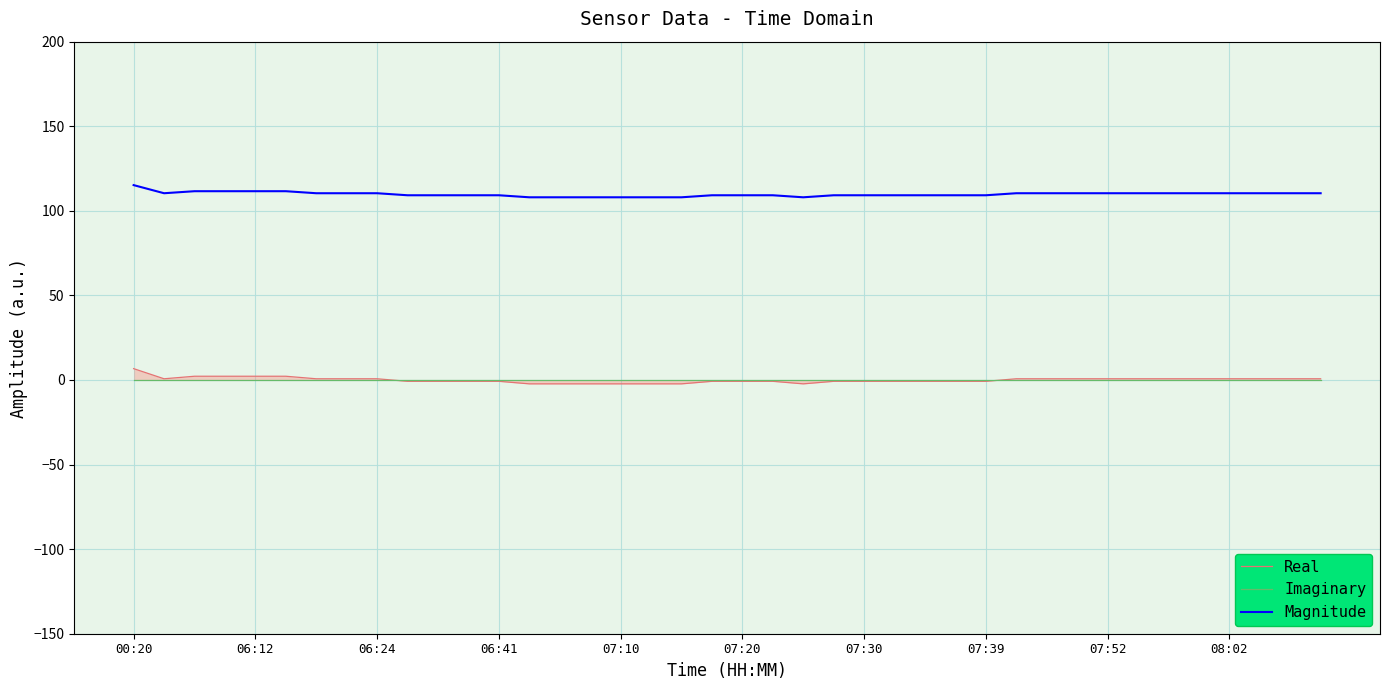

Which series has the largest range (max minus min)?

Real